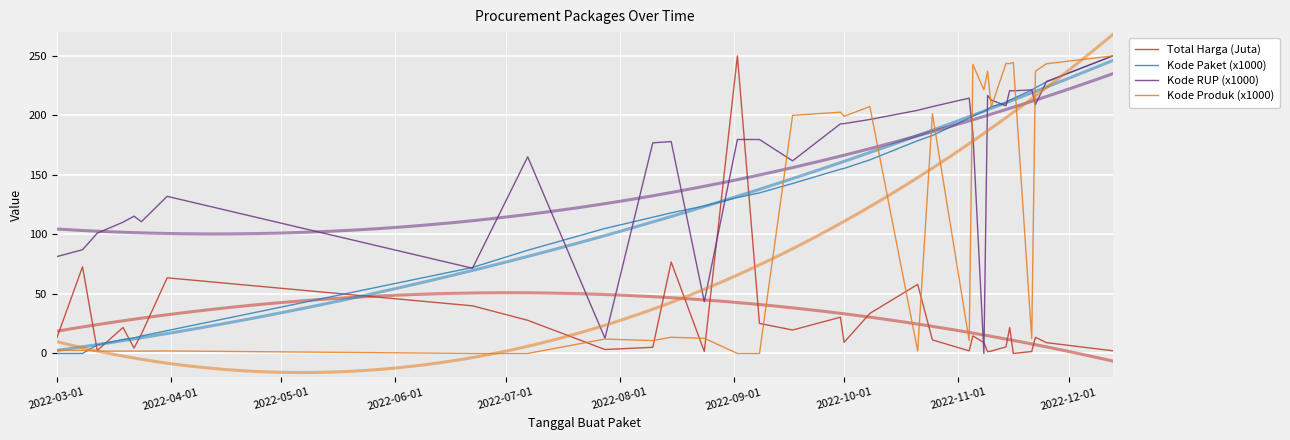

True or false: Kode Paket (x1000) has more than 0 interior local peaks.

False